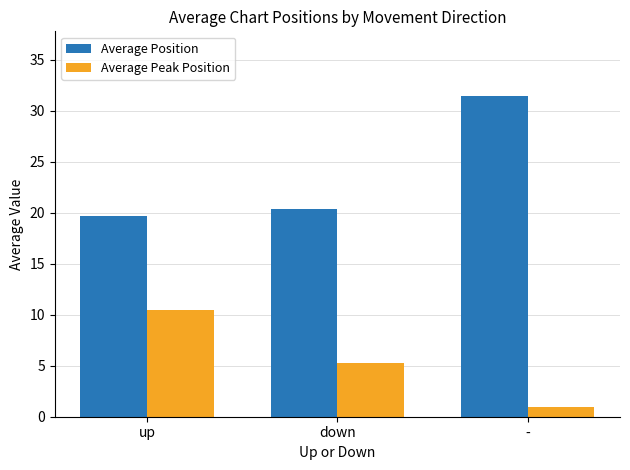

What are all the series names shown in the legend?

Average Position, Average Peak Position